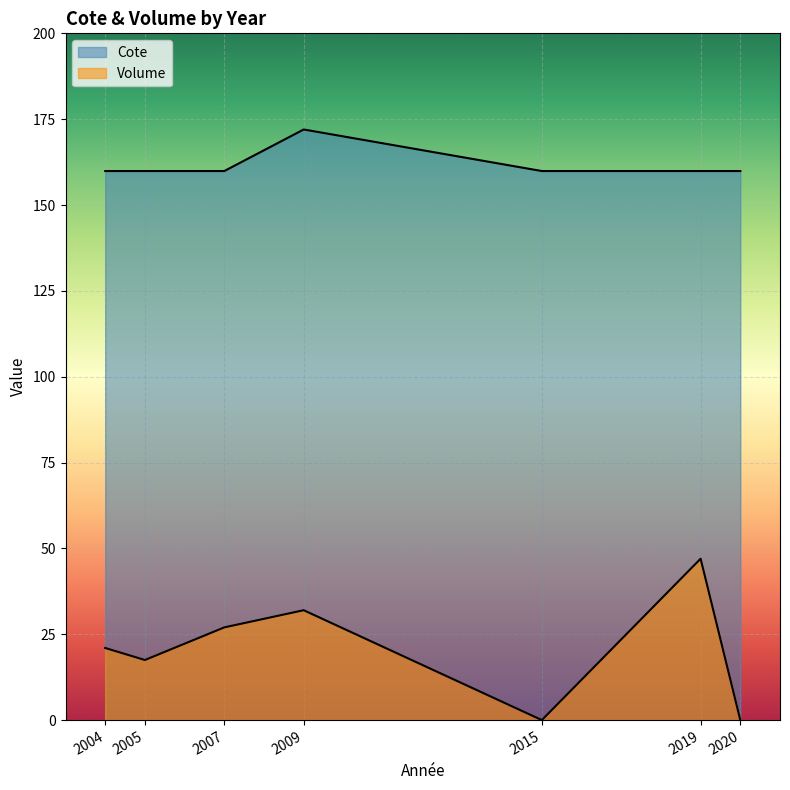

True or false: Cote and Volume intersect in this chart.

False